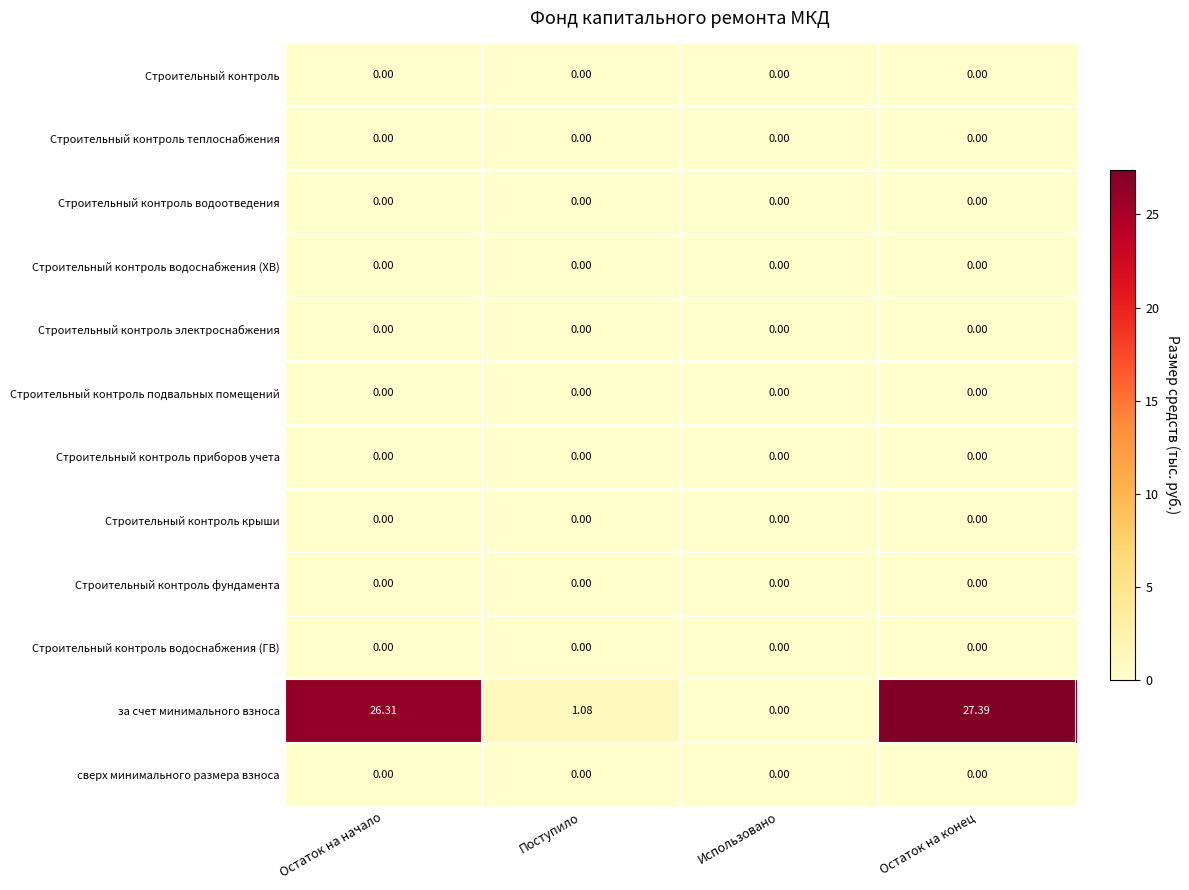

Which series has the largest range (max minus min)?

за счет минимального взноса